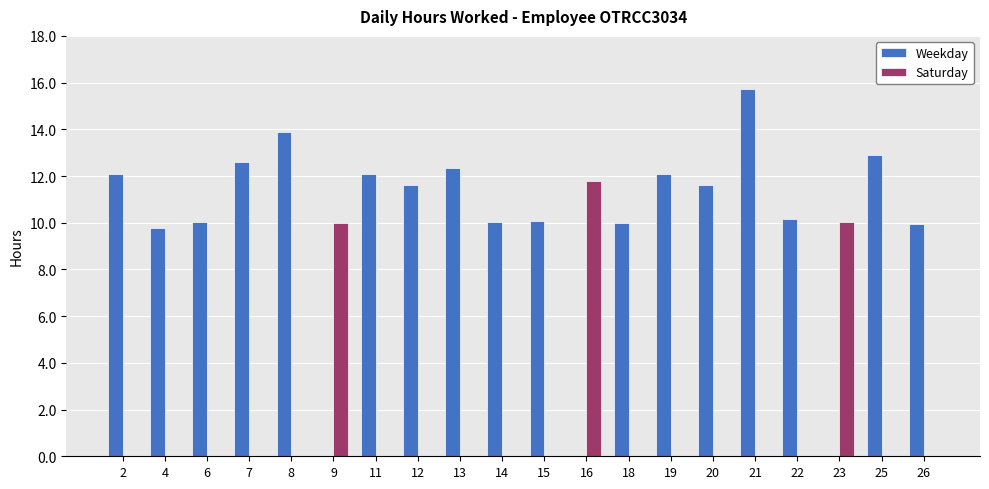

Which series has the largest total across all categories?

Weekday